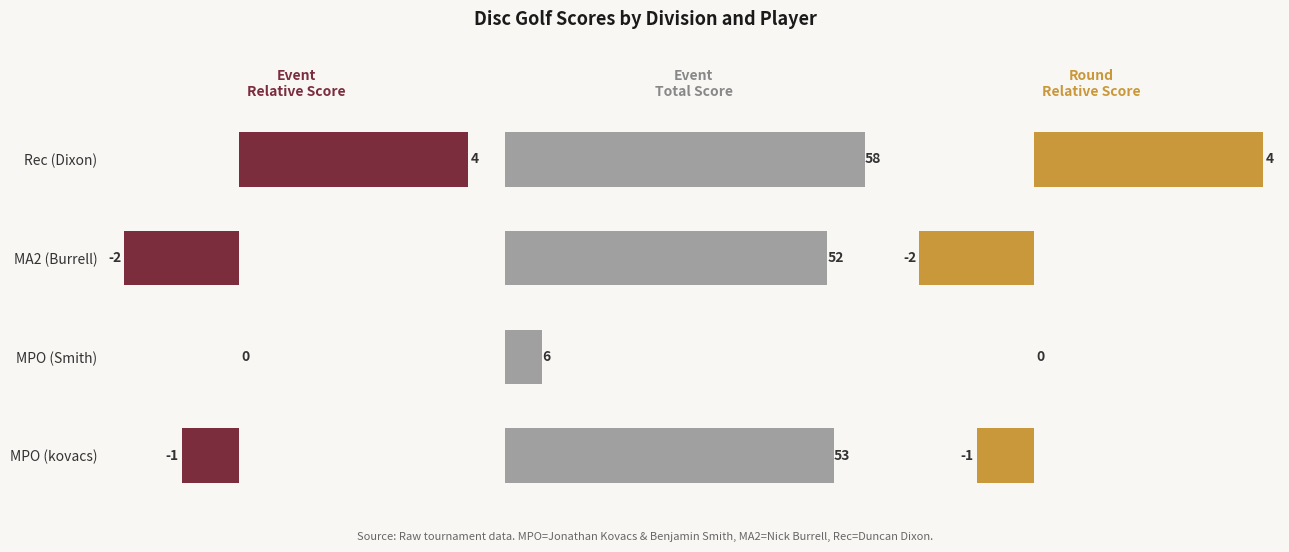

What is the sum of all Event
Total Score values?

169